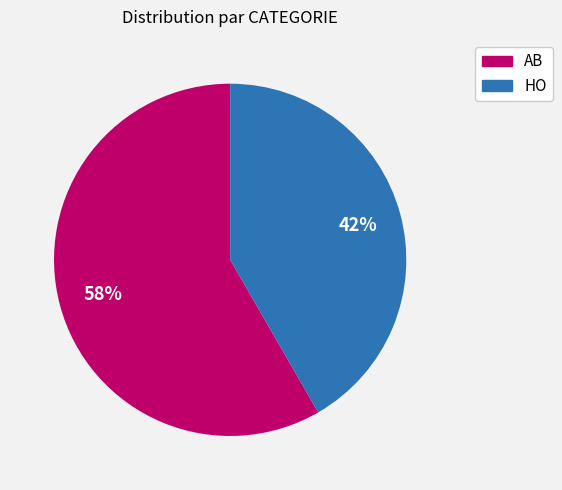

Approximately how many times larger is the value at HO compared to AB?

0.7